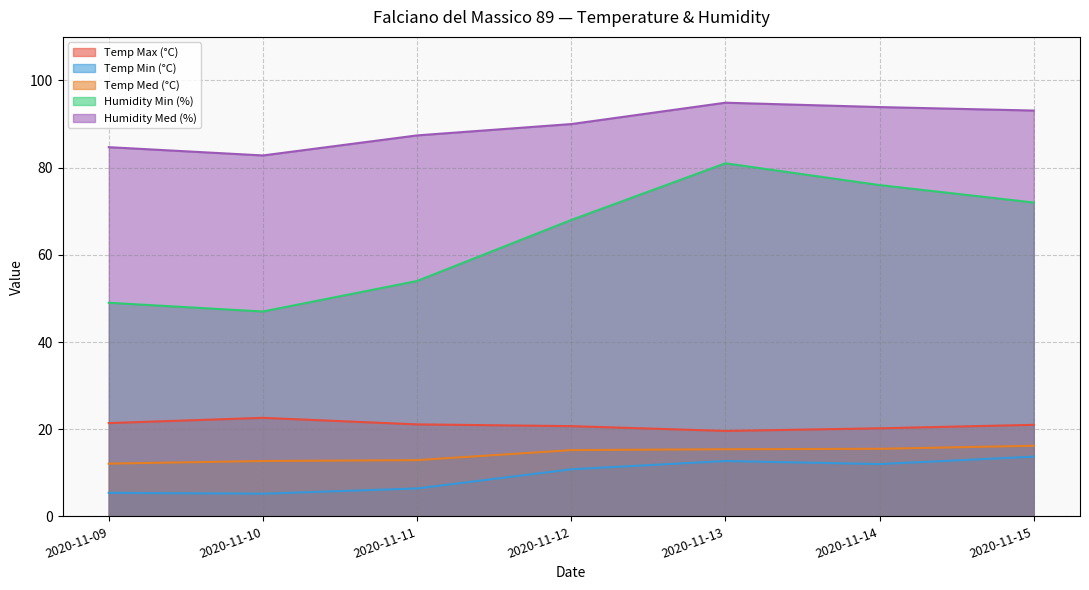

What is the difference between the maximum and second lowest values in the Temp Max (°C) series?

2.4